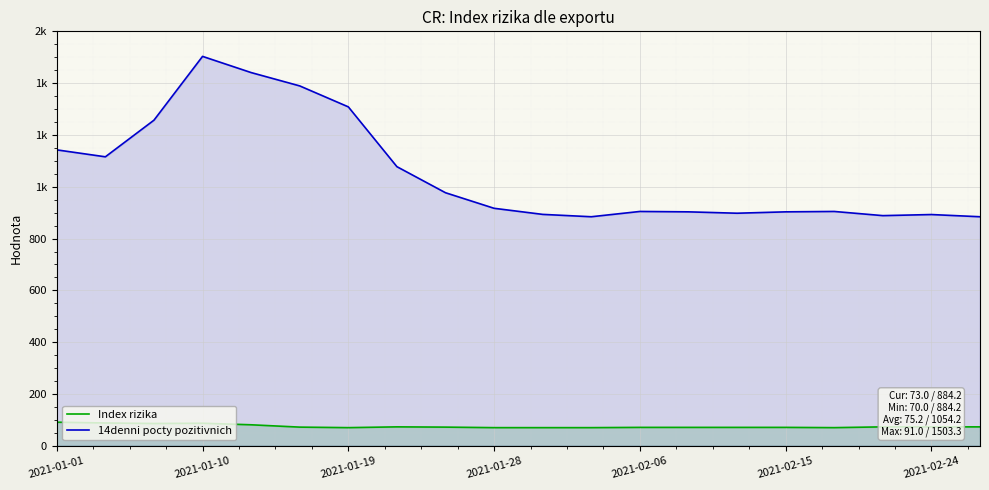

True or false: Index rizika has a value of 117.9 at 11.

False